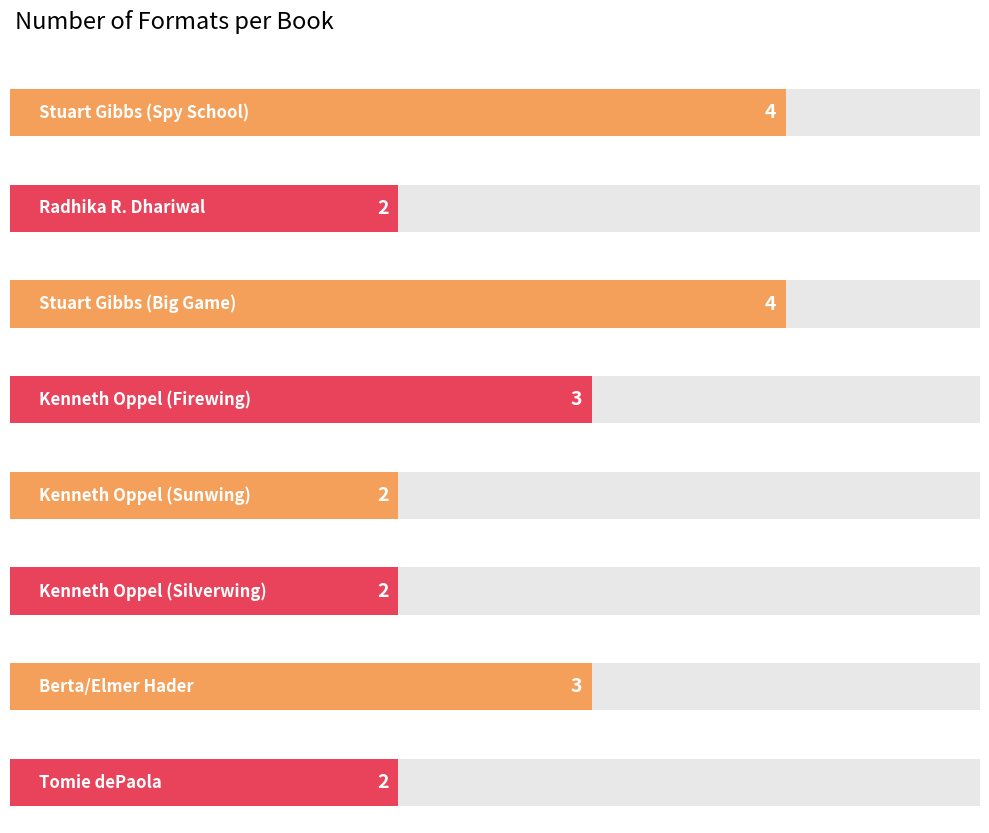

Count the values in the range 2 to 4.

8